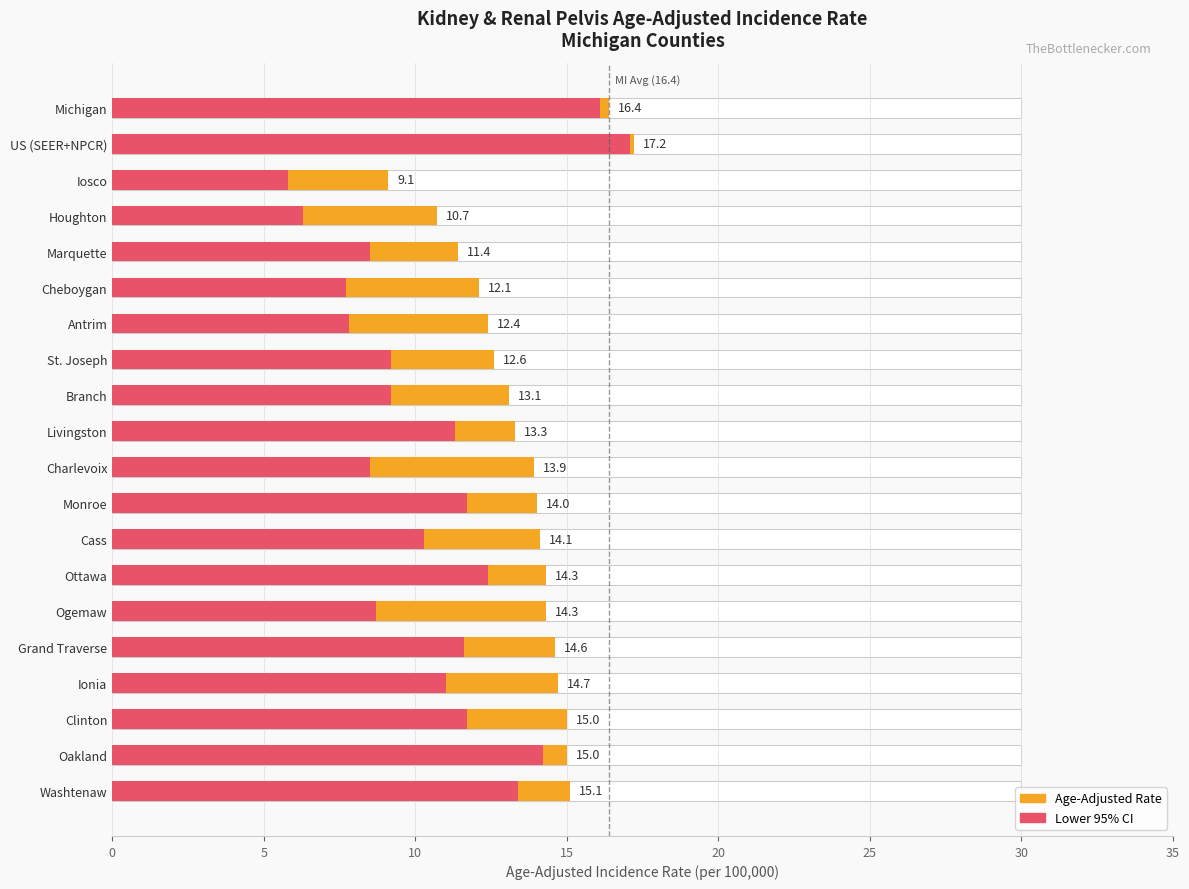

What is the difference between the maximum and minimum values in the Lower 95% CI series?

11.3